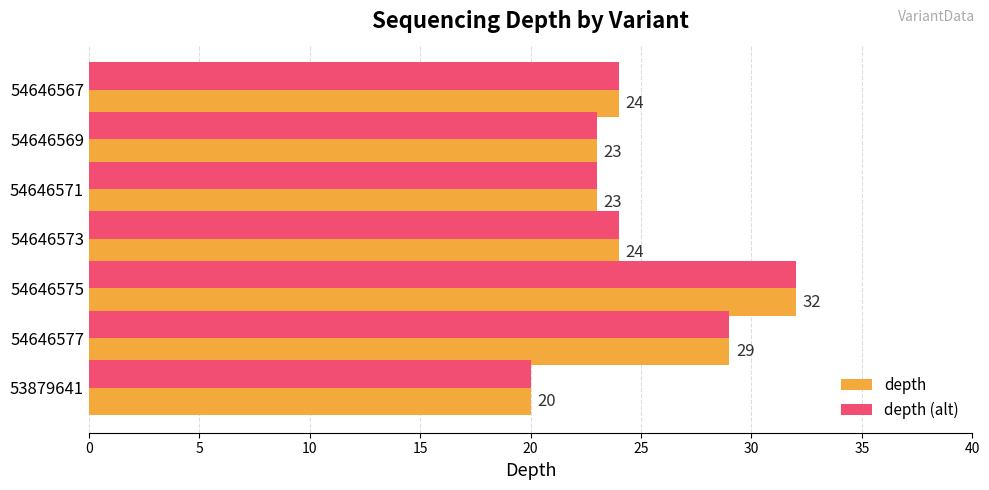

Is it true that depth (alt) equals 24 at 54646573?

True